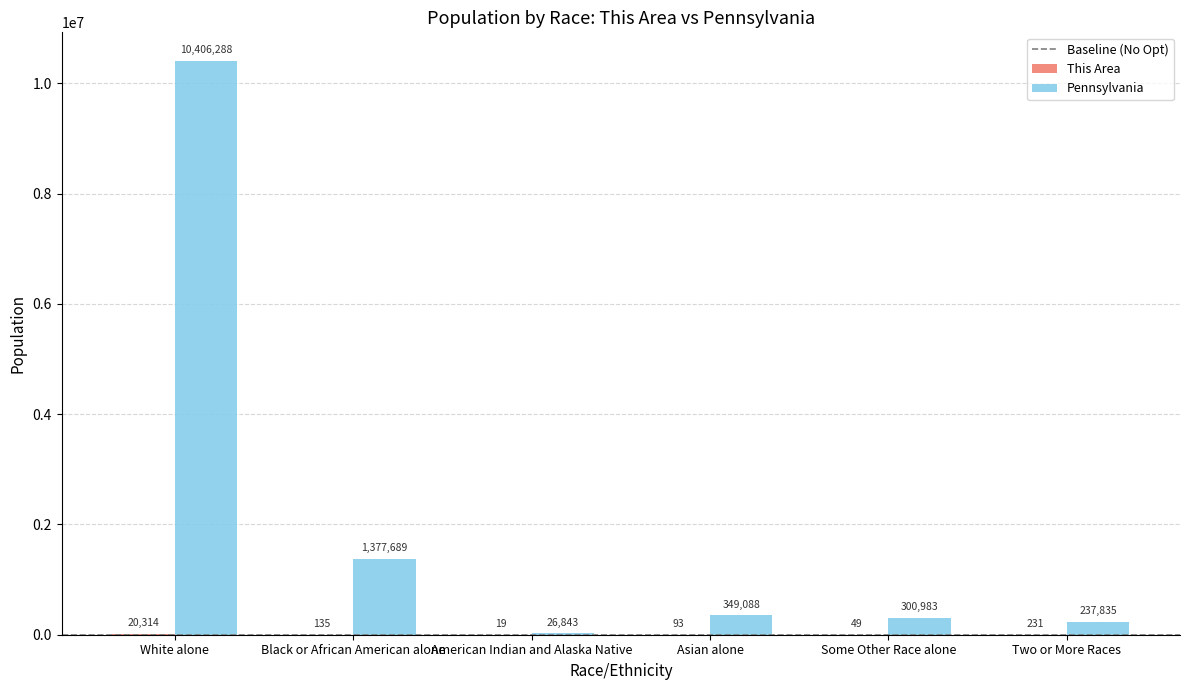

Where does the Pennsylvania series first go above 349088?

White alone